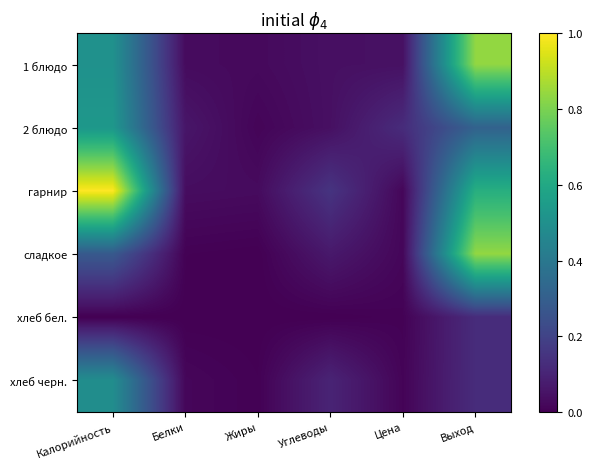

What is the total value across all series at Цена?

0.2